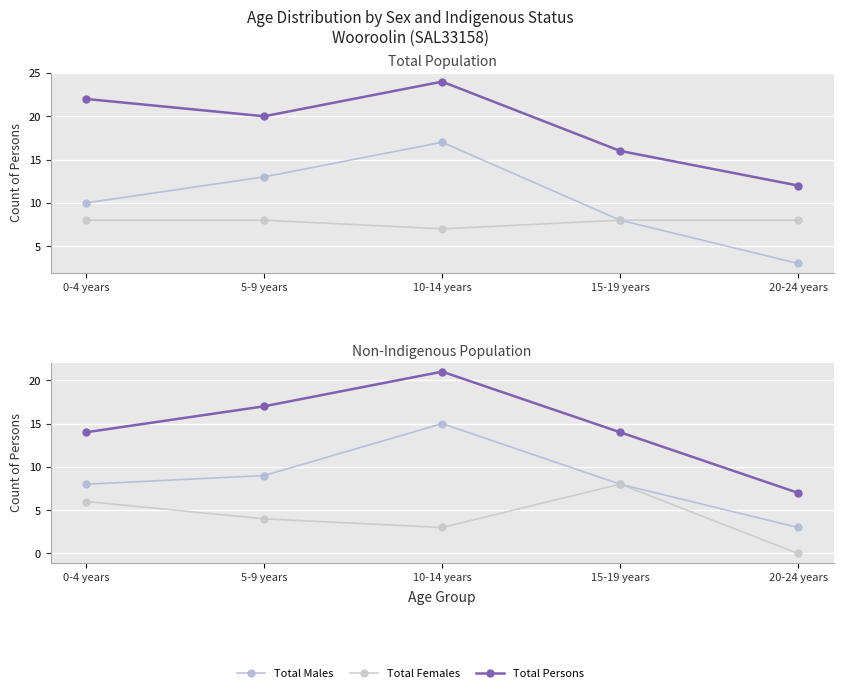

How many interior local peaks does the Non-Indigenous Females series have?

1